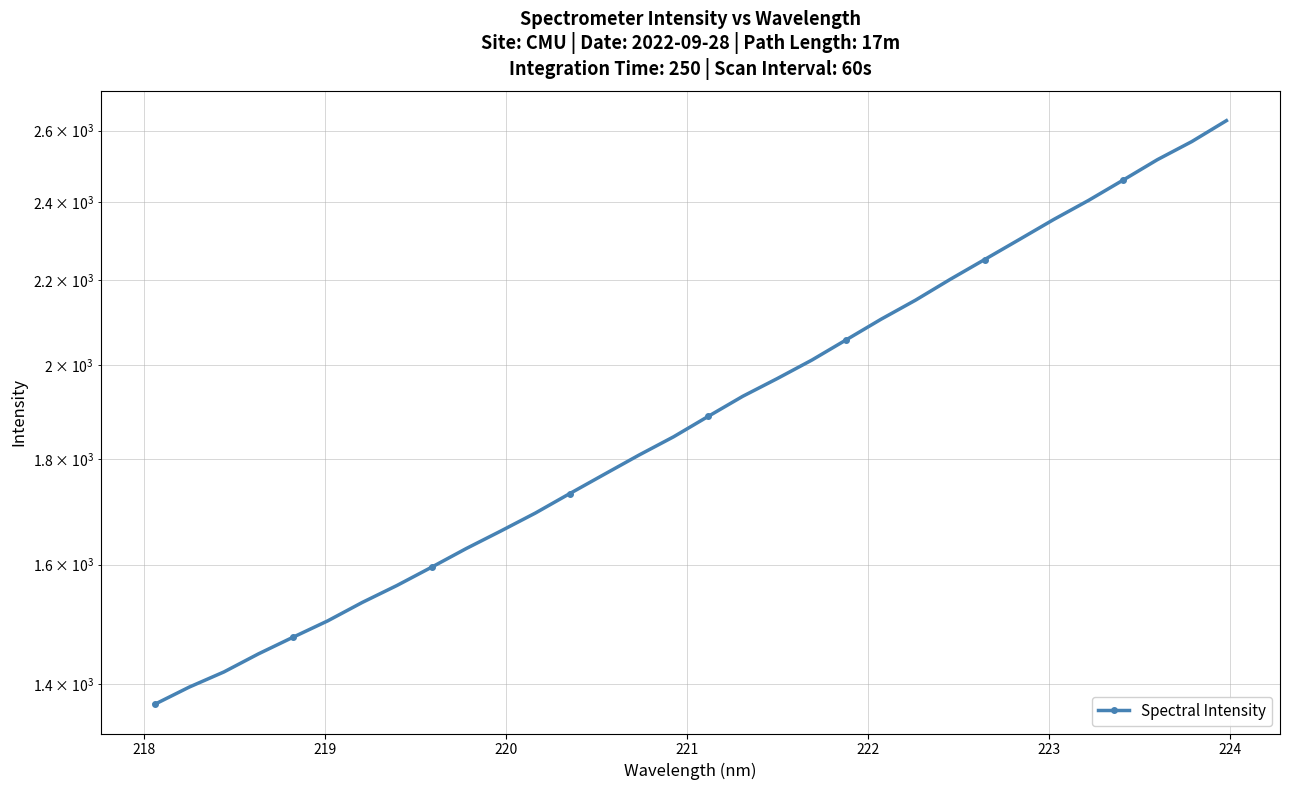

What is the greatest value displayed?

2628.9